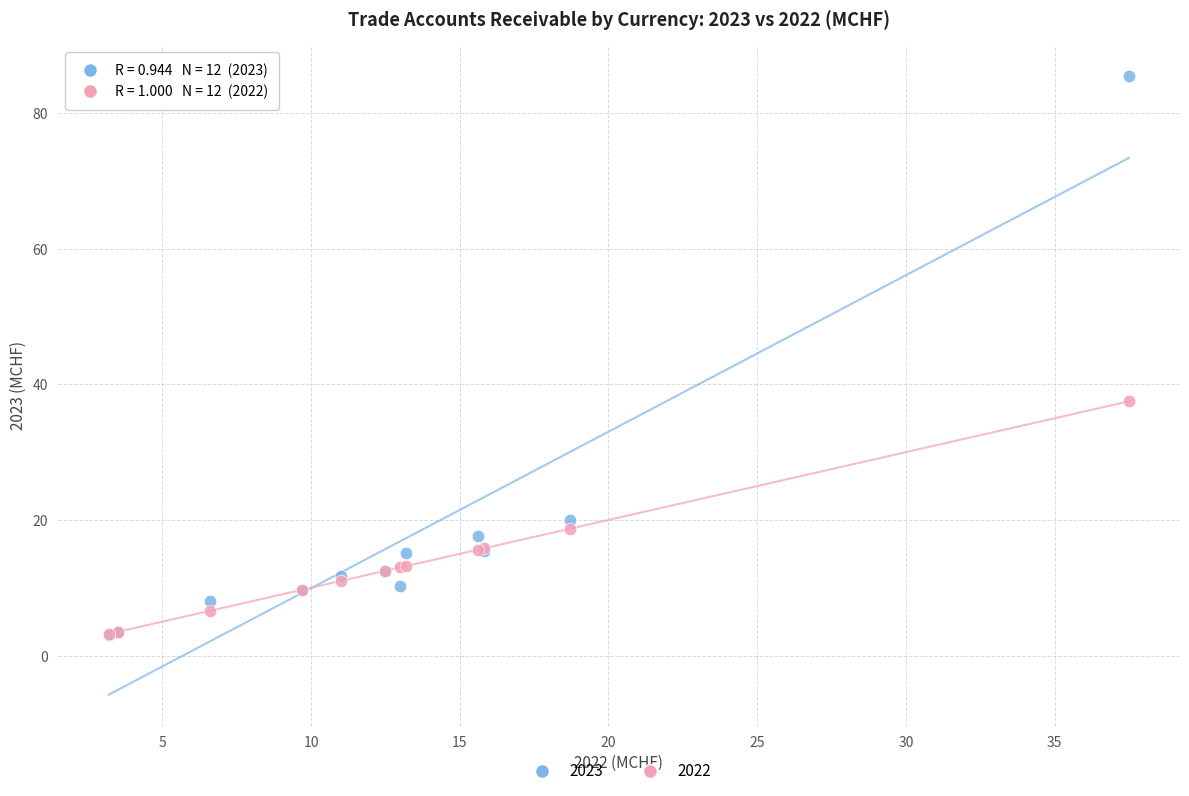

What are all the series names shown in the legend?

2023, 2022